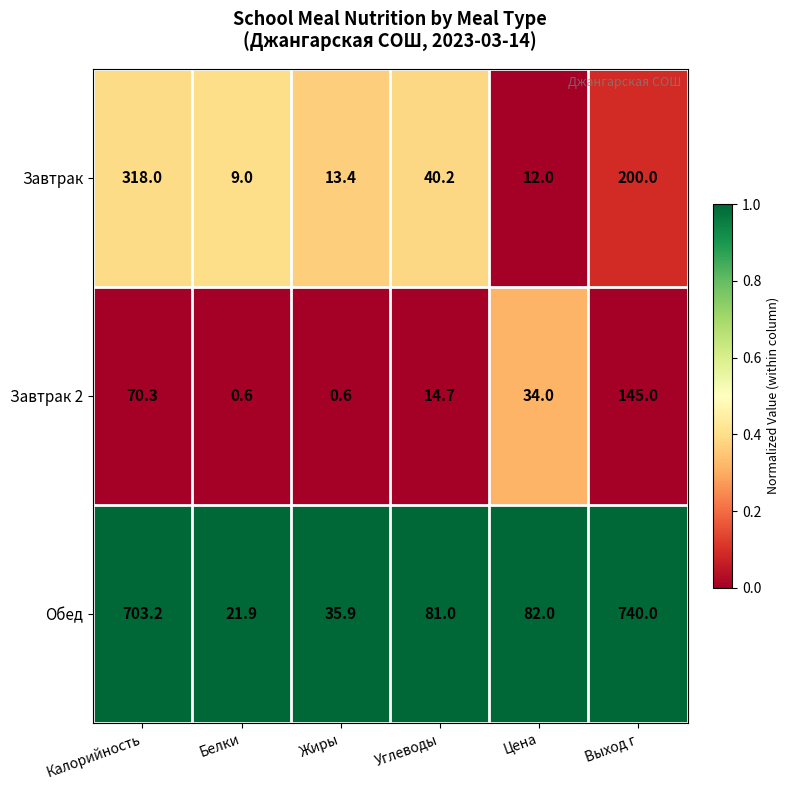

The value of Обед at Жиры is 58.5. True or false?

False